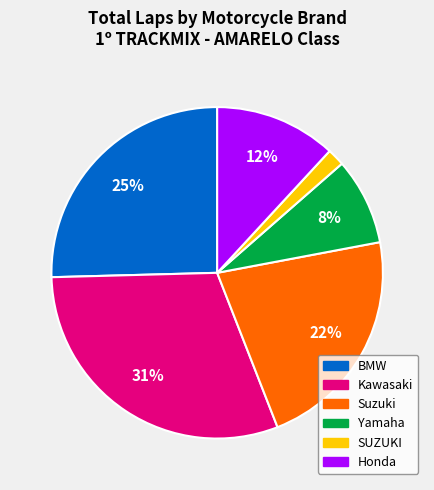

To the nearest percent, what is the average slice percentage?

17%